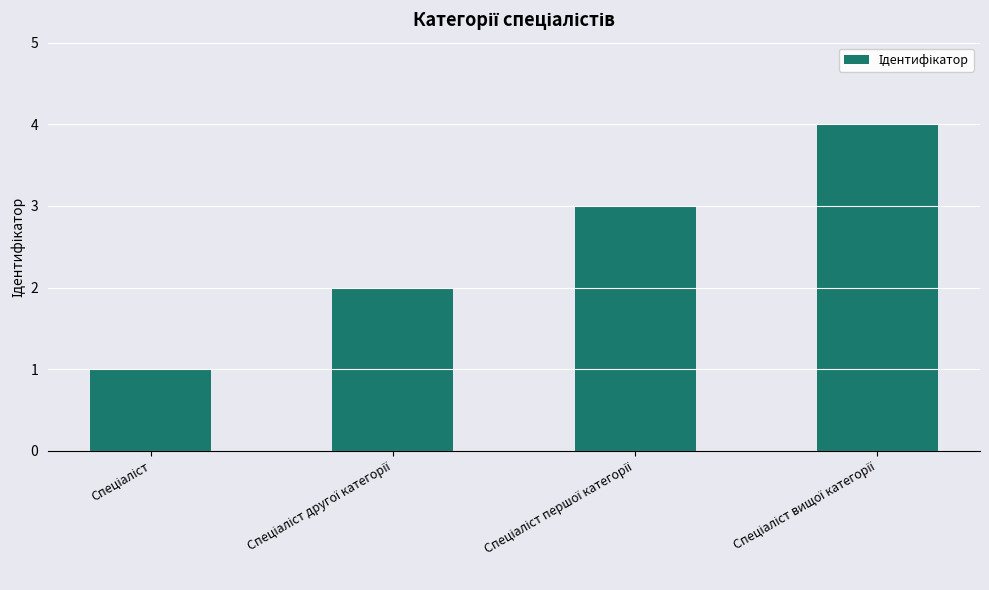

What is the sum of all values?

10